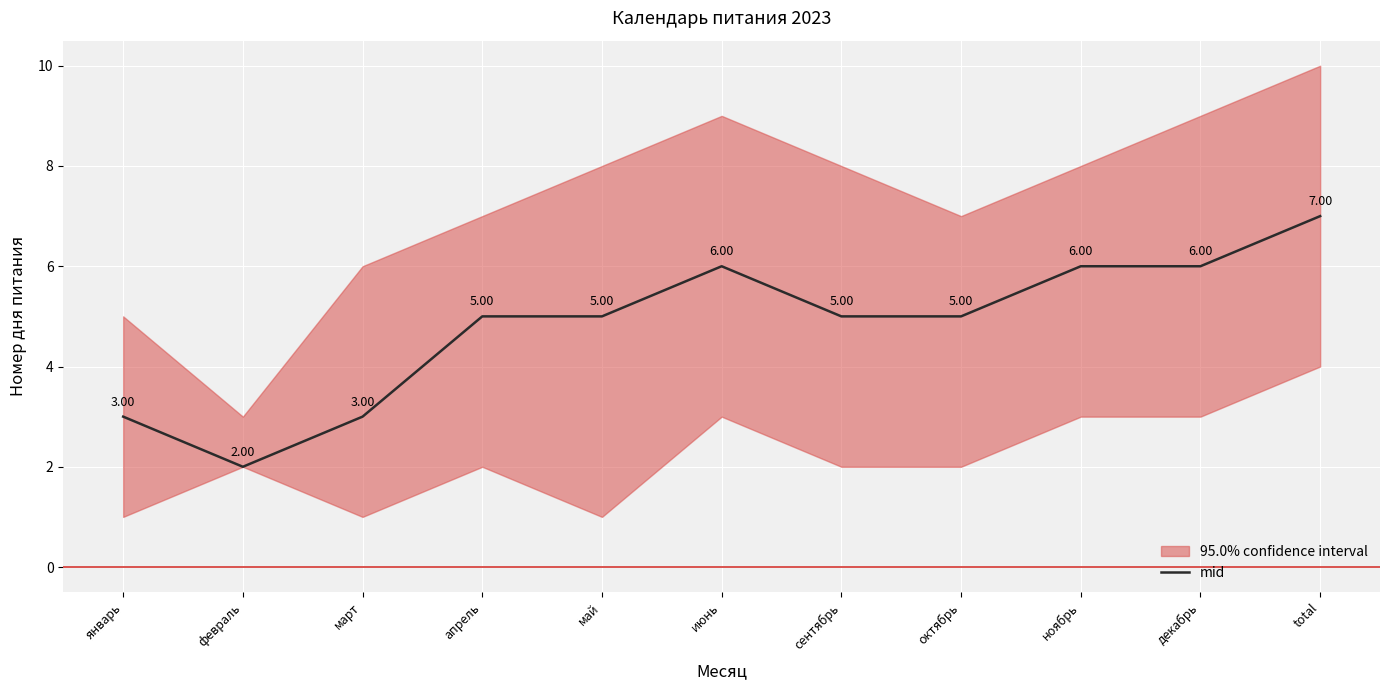

The chart shows a value of 2 at ноябрь. True or false?

False